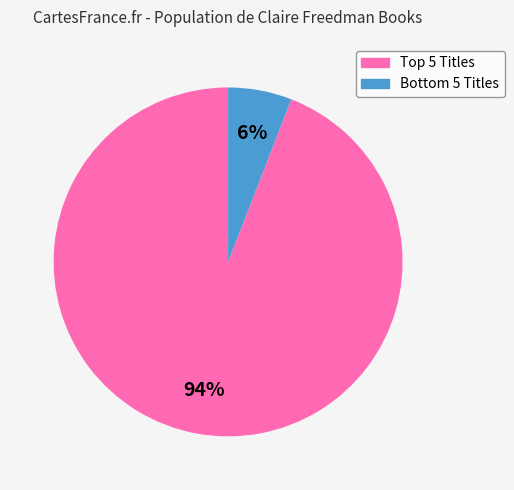

Is there a majority slice in this chart?

Yes